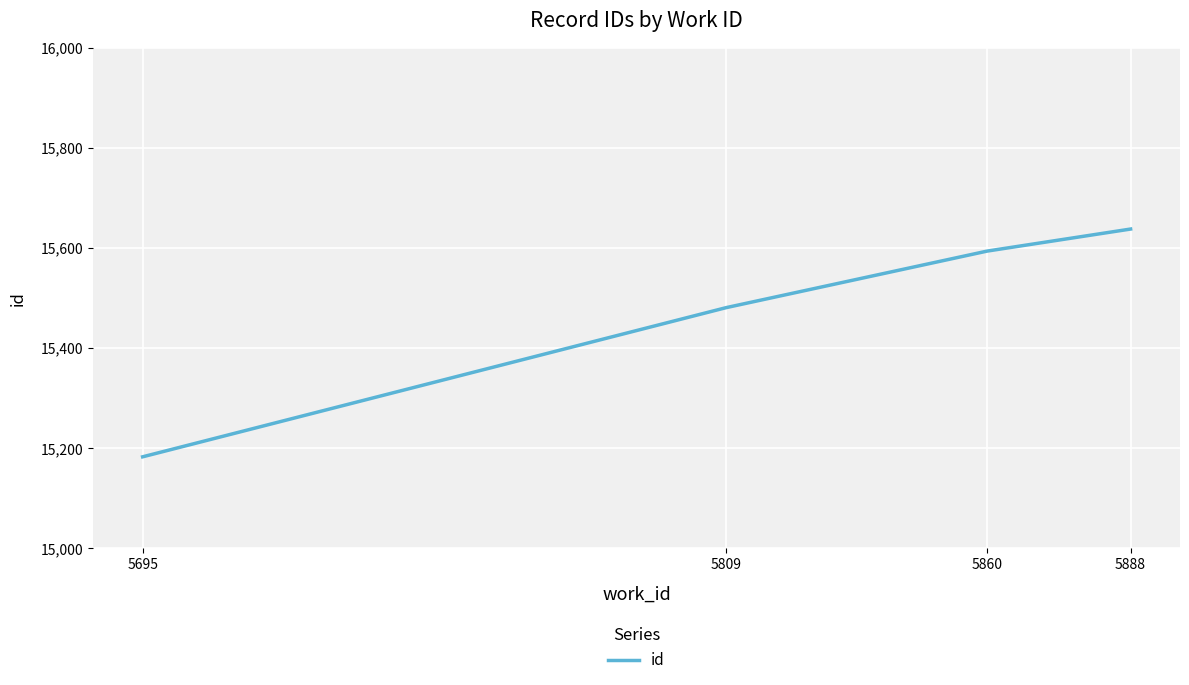

What is the difference between the values at 5860 and 5695?

411